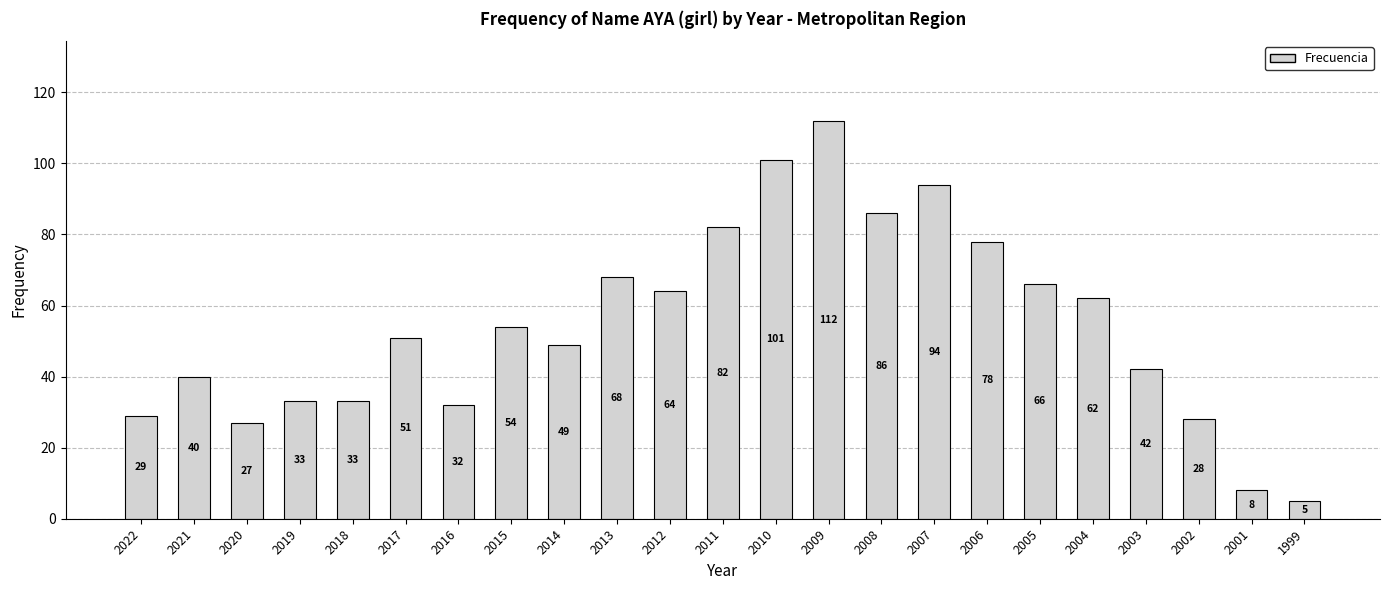

How many data points are less than 51?

11